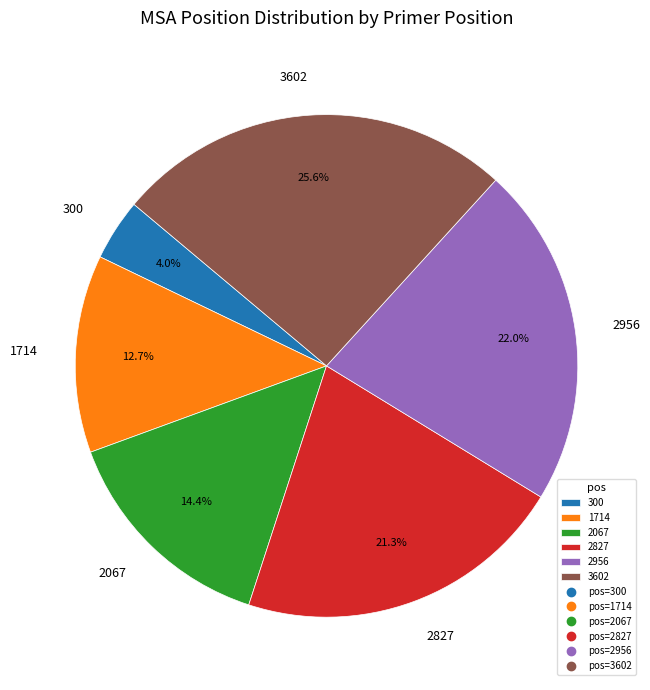

Rank the categories by value from highest to lowest.

3602, 2956, 2827, 2067, 1714, 300